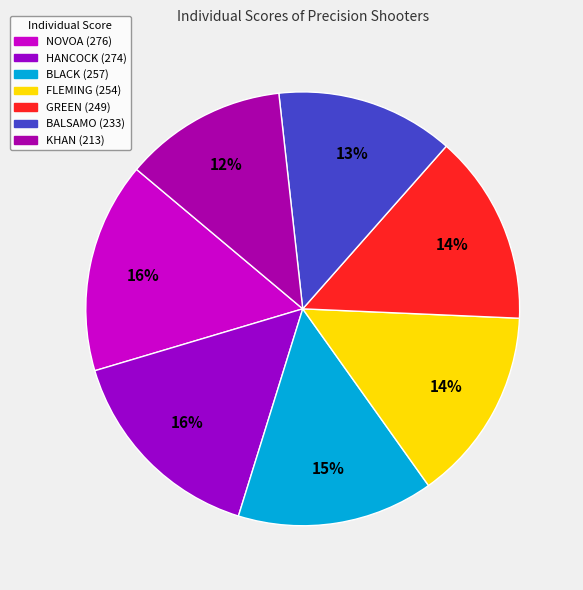

Is there any slice that represents more than half of the pie?

No